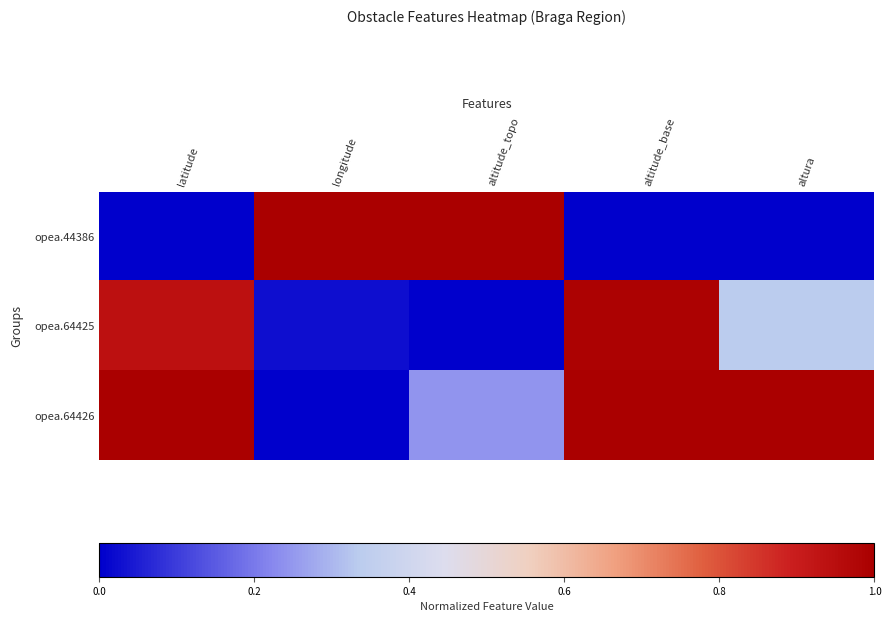

Rank the series by their maximum value, from lowest to highest.

opea.64425, opea.44386, opea.64426